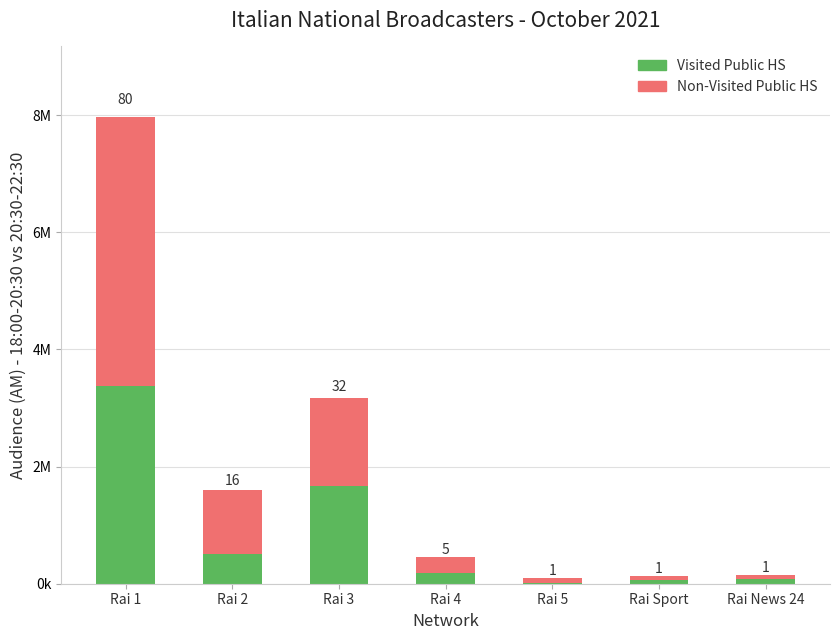

Are the bars grouped side by side (vs. stacked)?

No